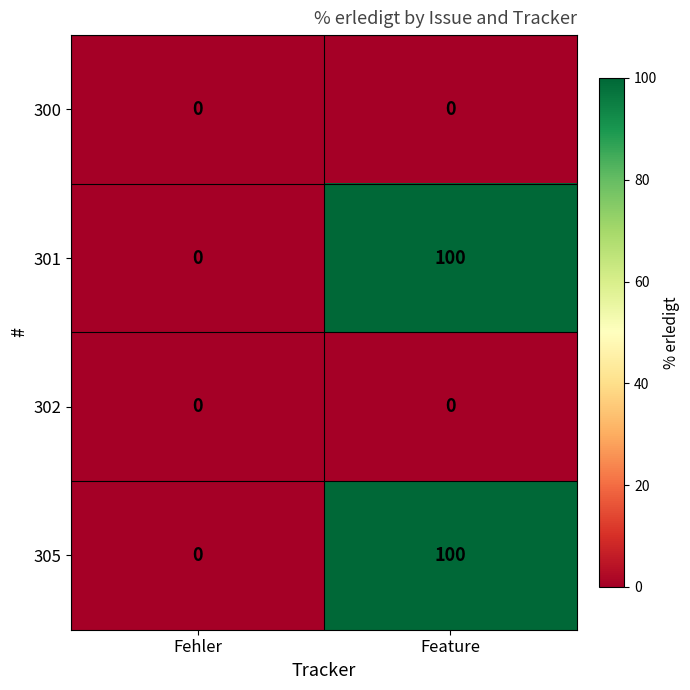

Reading left to right, list all the values displayed in this chart.

300: Fehler=0	Feature=0
301: Fehler=0	Feature=100
302: Fehler=0	Feature=0
305: Fehler=0	Feature=100